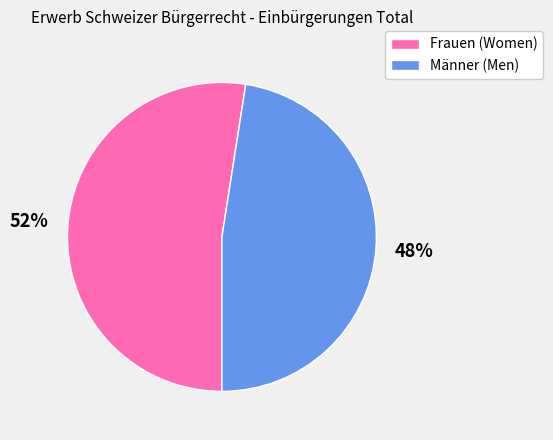

To the nearest percent, what is the average slice percentage?

50%